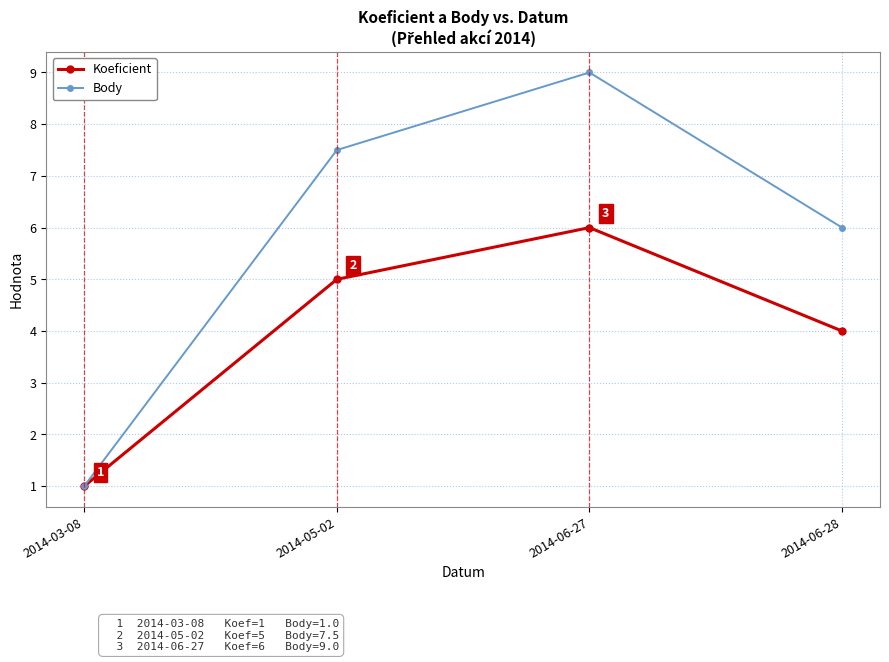

Reading left to right, what are all the values shown in this chart?

Koeficient: 1.0	5.0	6.0	4.0
Body: 1.0	7.5	9.0	6.0